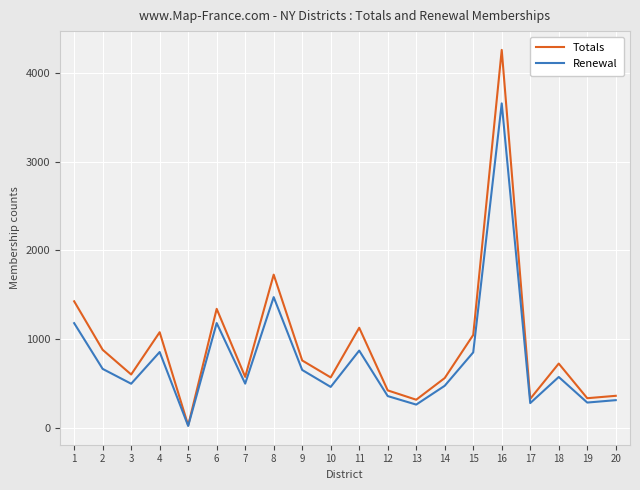

What is the sum of all Totals values?

18510